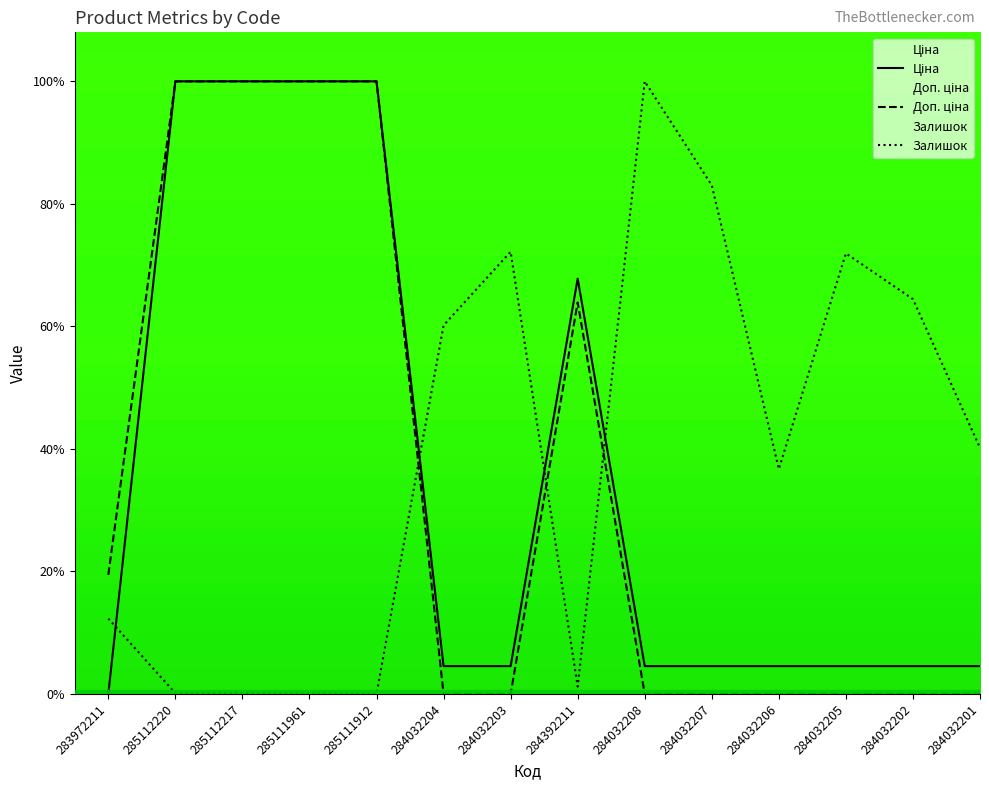

What is the greatest value displayed?

100.0